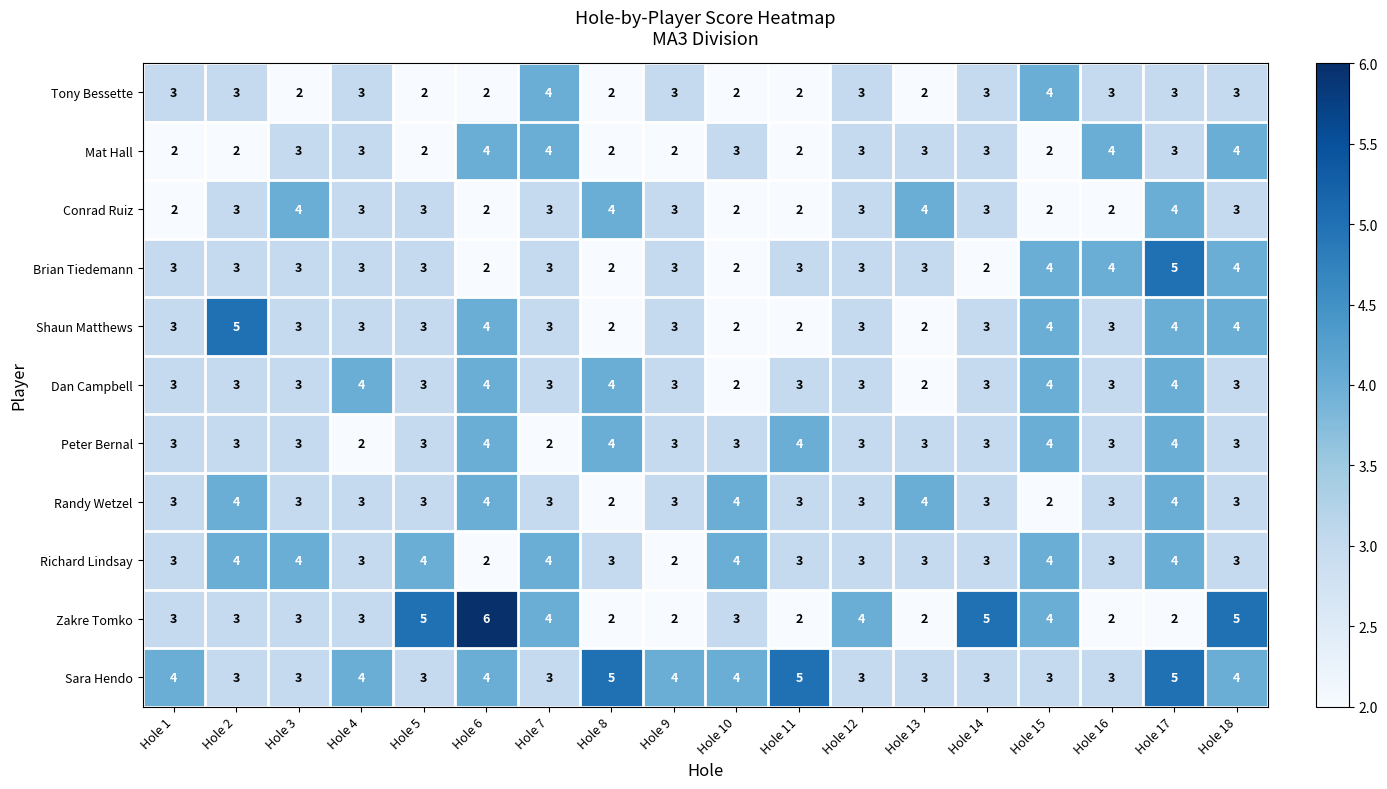

What is the total value across all series at Hole 10?

31